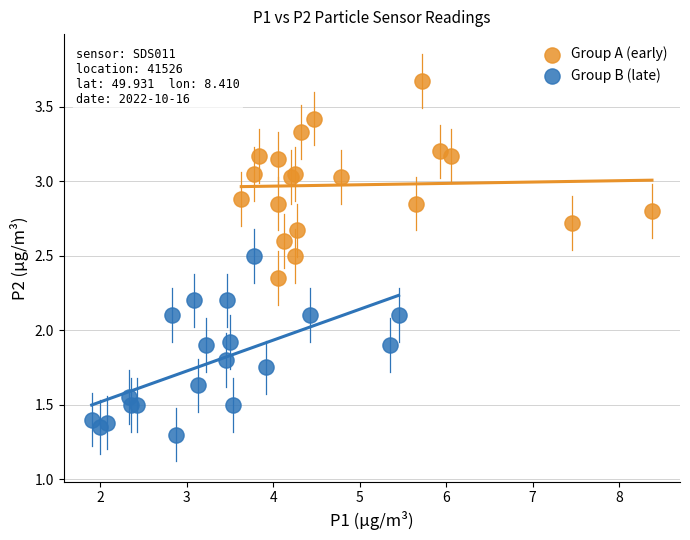

Which series contains the lowest Y value?

Group B (late)